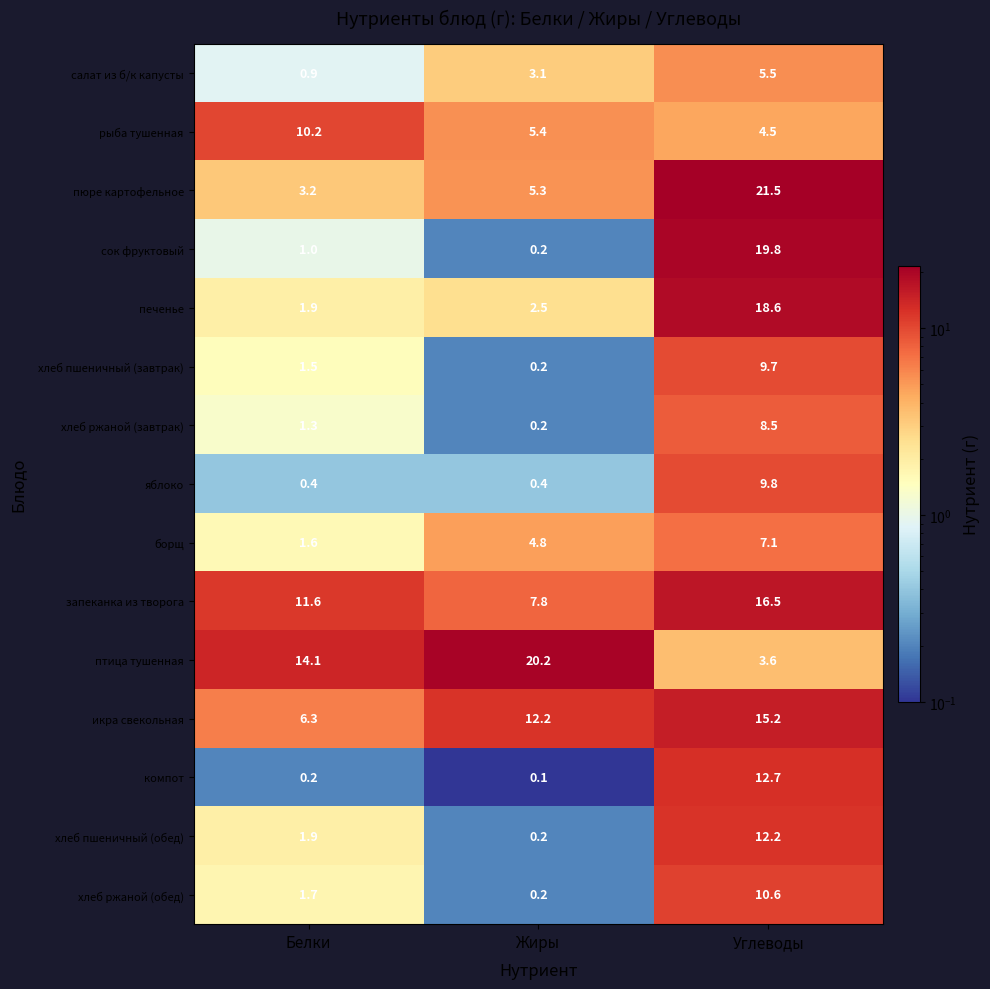

At which category does the chart reach its peak across all series?

Углеводы